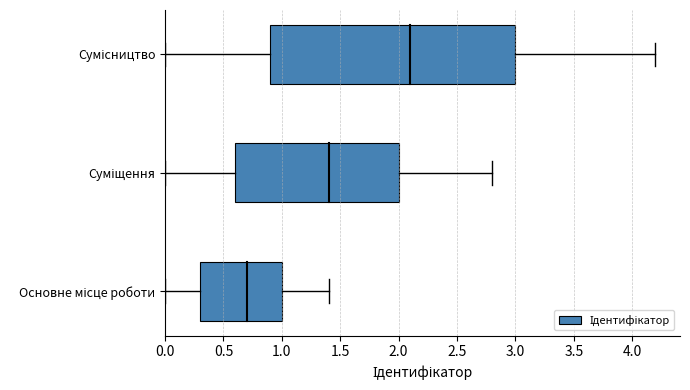

Count the values in the range 1 to 3.

3